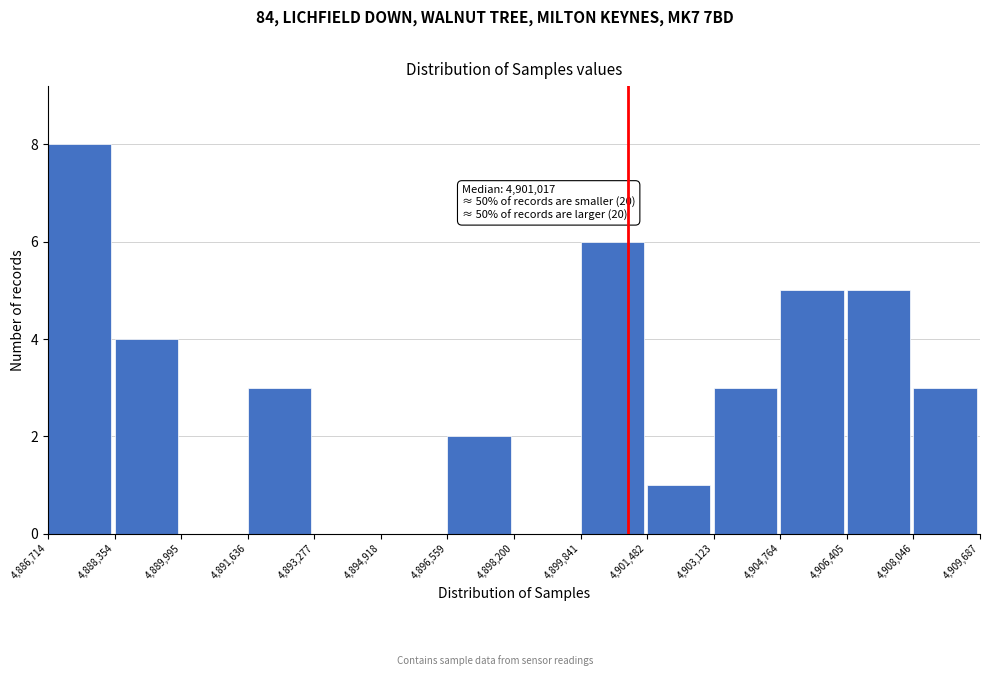

Which range on the x-axis has the tallest bar?

4,886,714 to 4,888,354